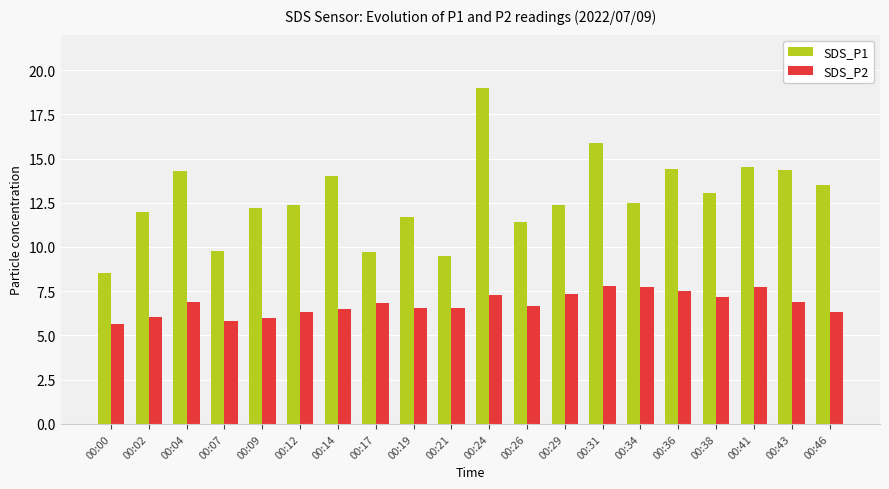

Which series has the largest total across all categories?

SDS_P1